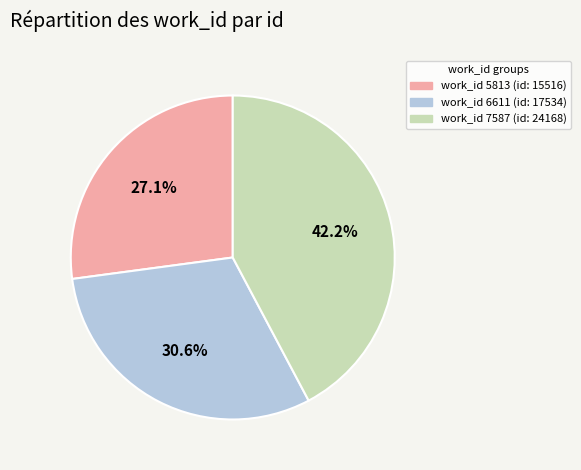

Does any single category account for the majority?

No